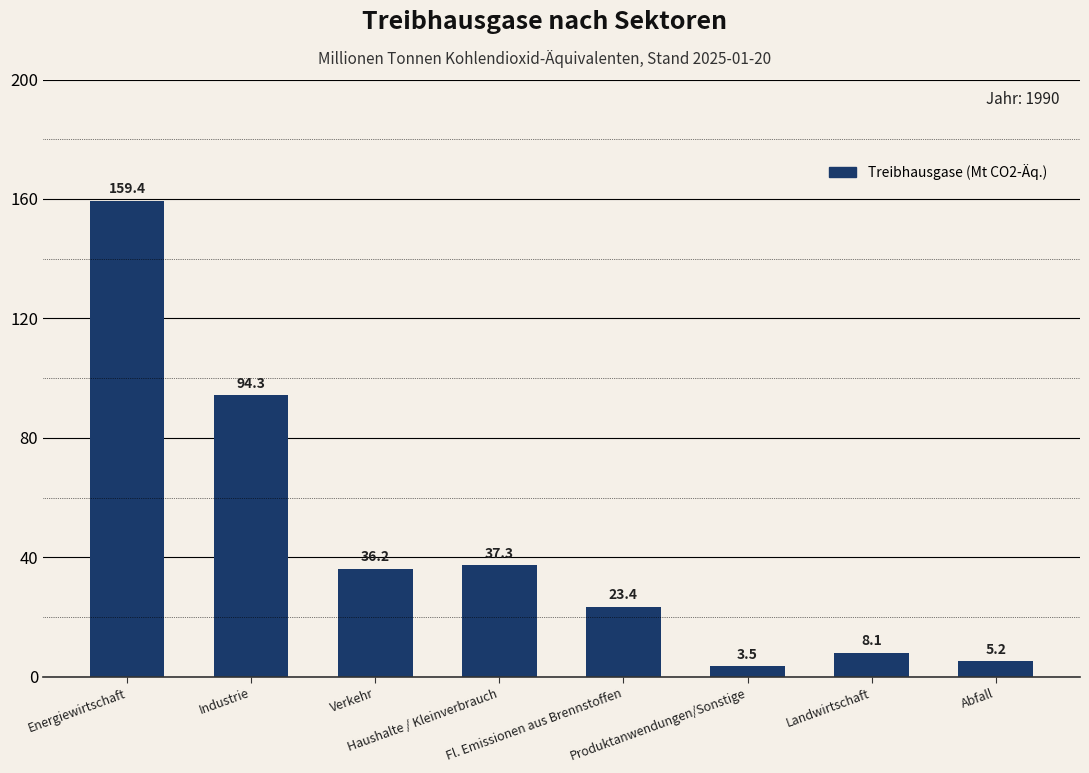

Which label corresponds to the smallest value in the chart?

Produktanwendungen/Sonstige